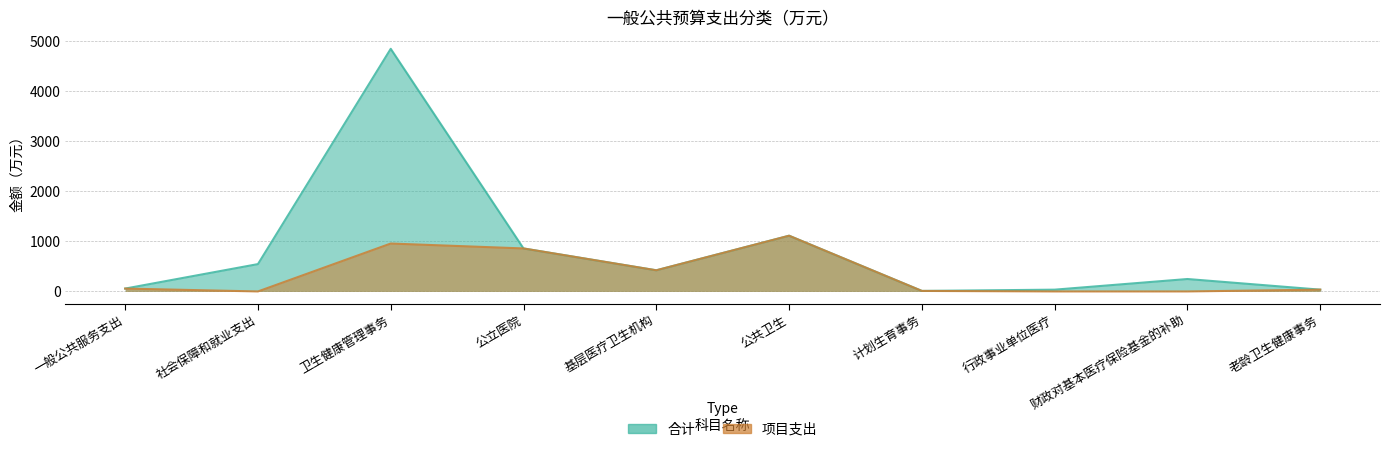

Which series has the largest range (max minus min)?

合计